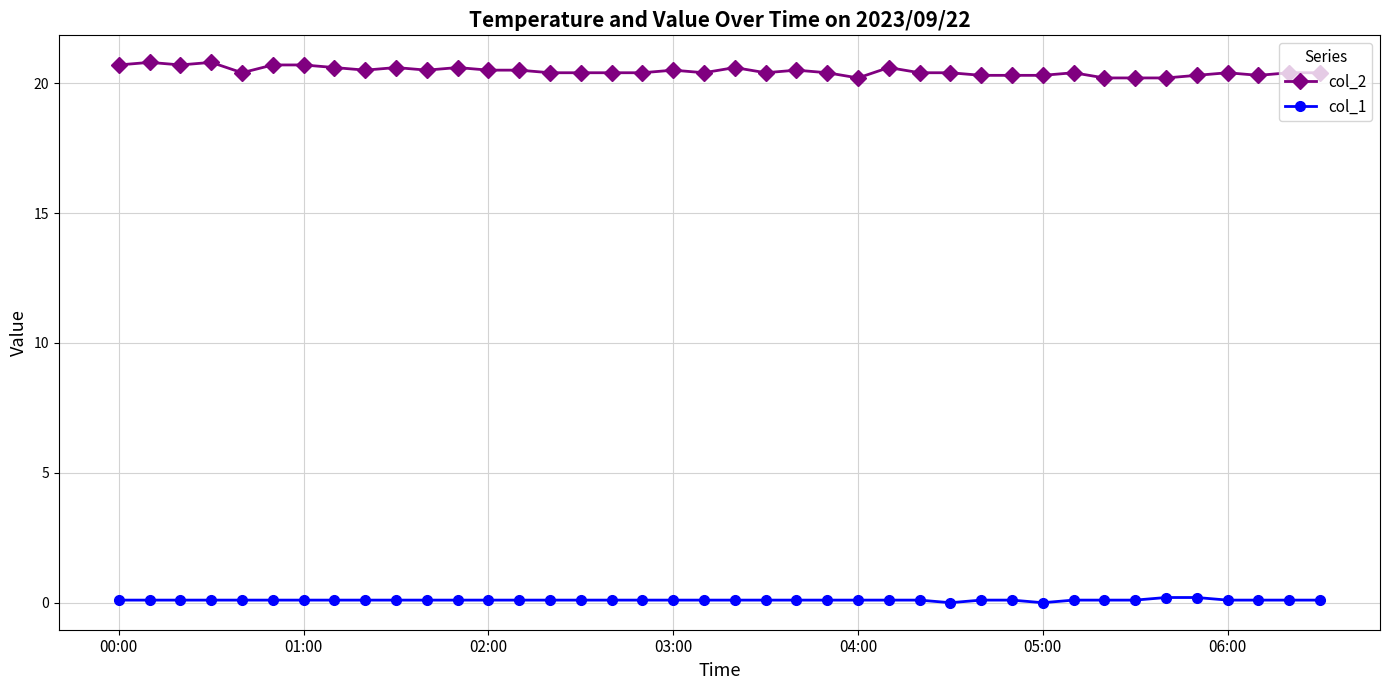

What is the sum of all col_2 values?

818.3